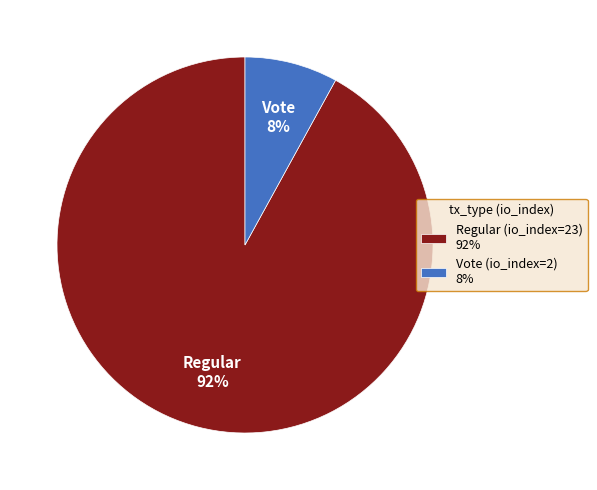

What is the ratio of the value at Regular (io_index=23) to the value at Vote (io_index=2)?

11.5